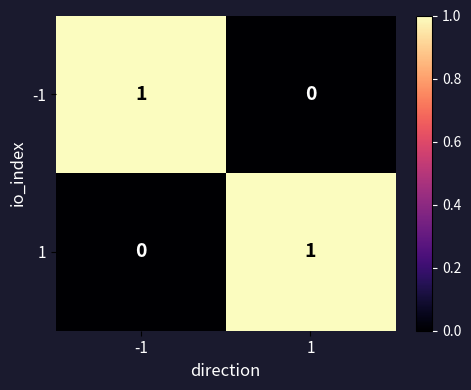

Reading left to right, extract all data points from this chart.

-1: -1=1	1=0
1: -1=0	1=1